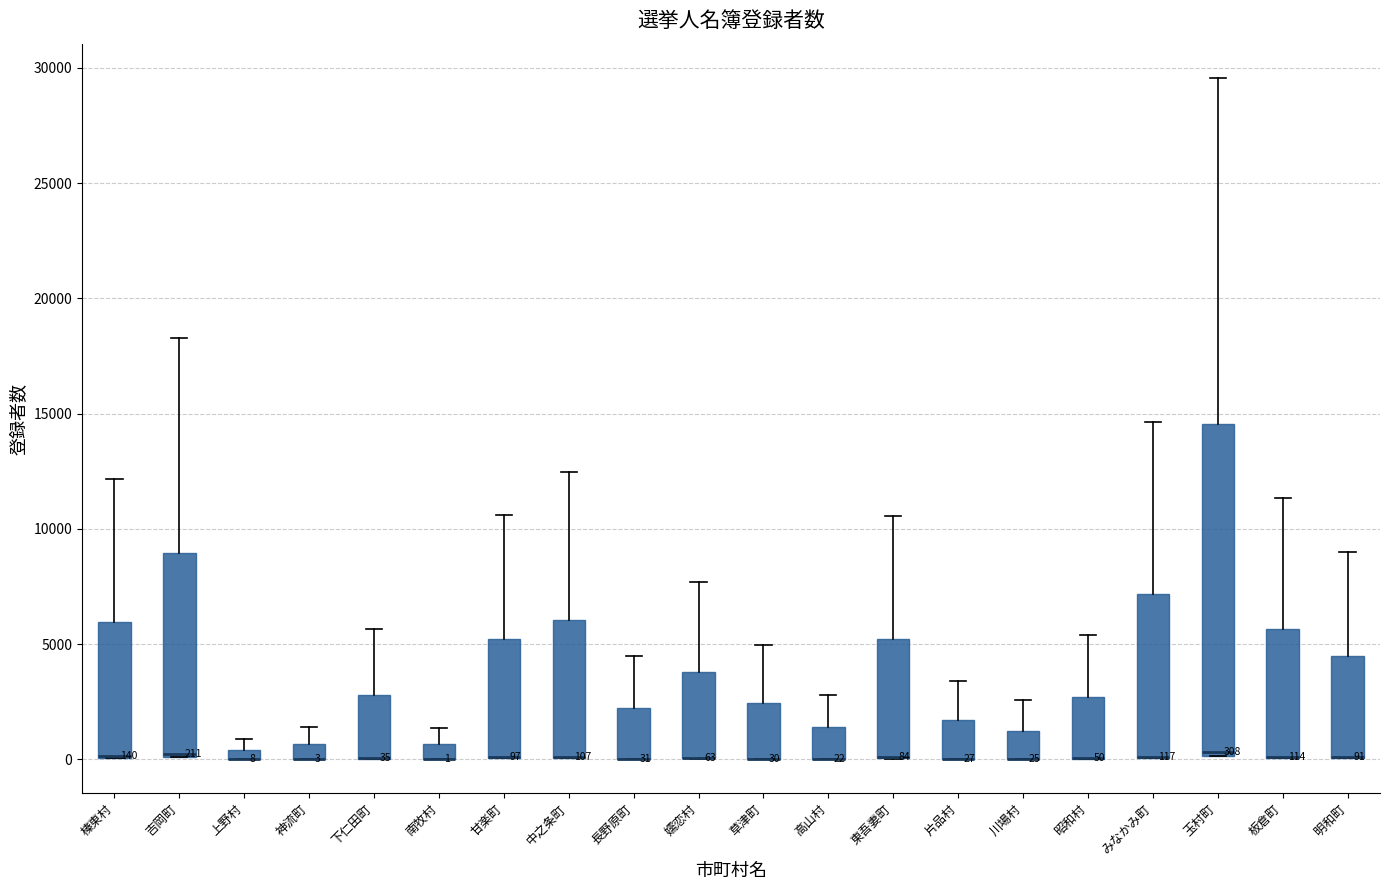

Comparing the boxes themselves (not the whiskers), which one is the tallest?

玉村町